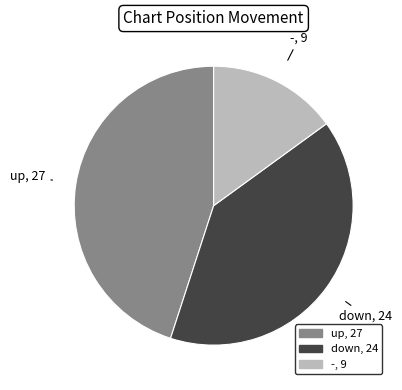

Which slice is the largest?

up